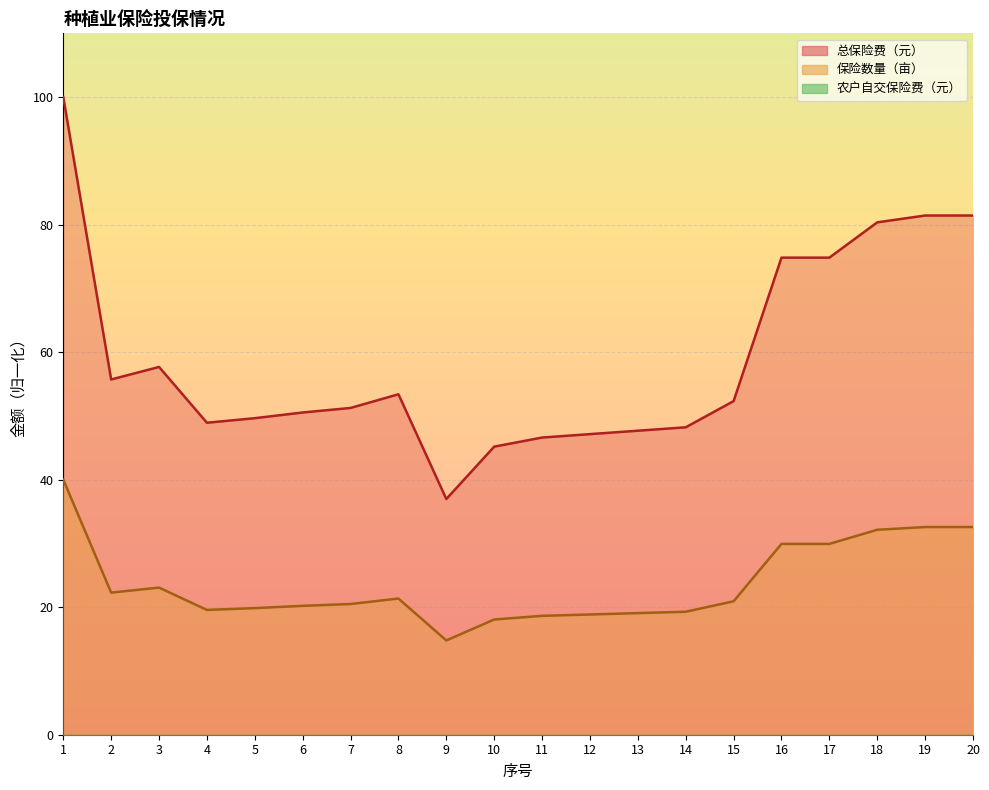

True or false: 保险数量（亩） and 总保险费（元） intersect in this chart.

False